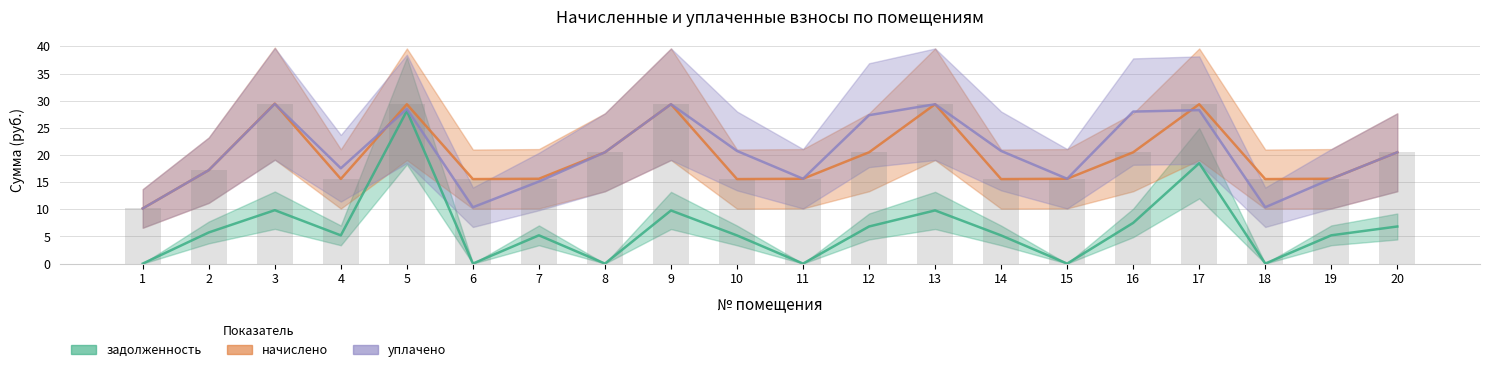

What is the lowest value of the уплачено series?

10.2